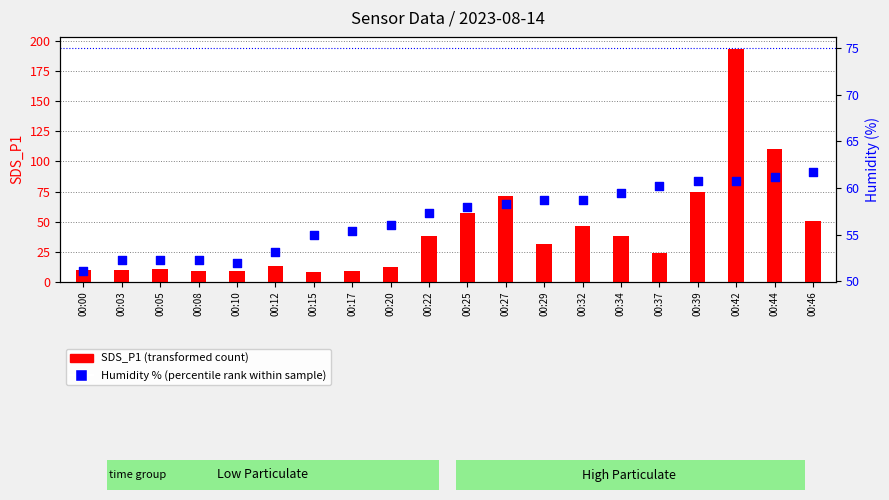

What is the total value across all series at 00:00?

60.8